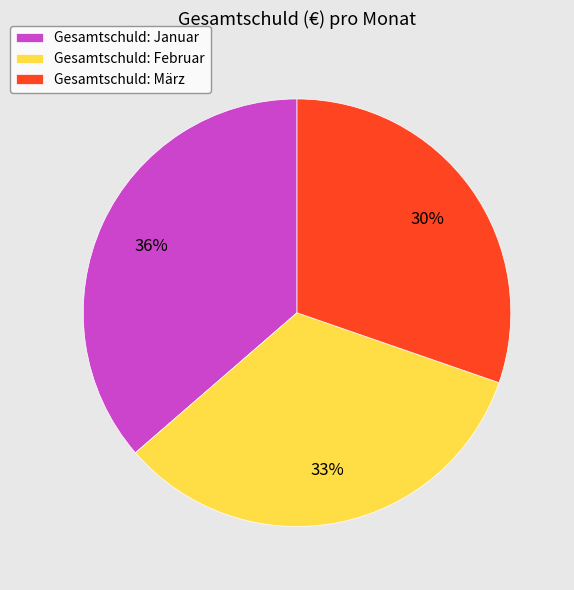

What is the ratio of the value at Gesamtschuld: März to the value at Gesamtschuld: Februar?

0.9